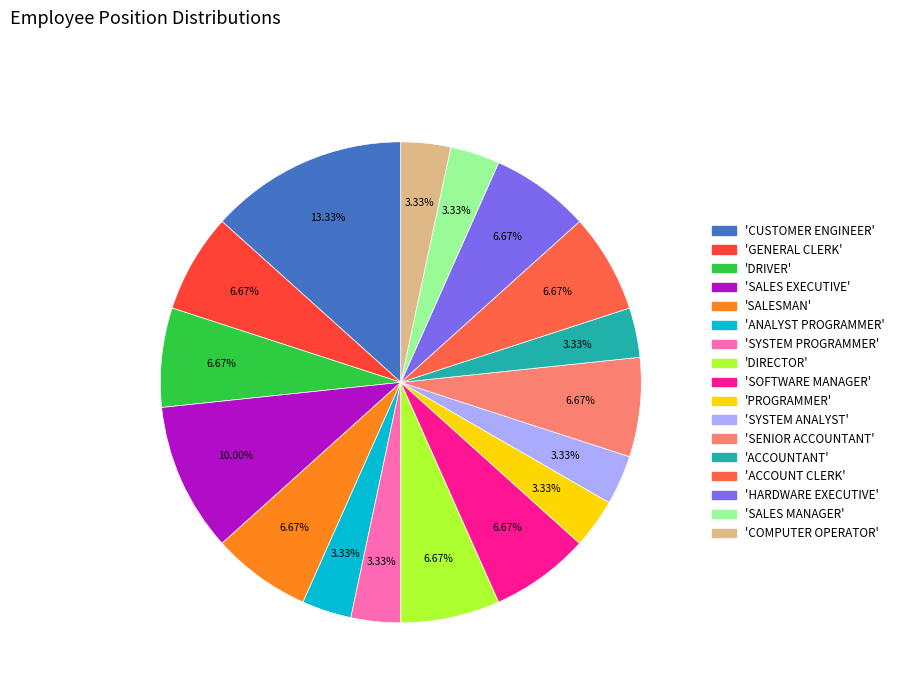

How many segments does this pie chart have?

17